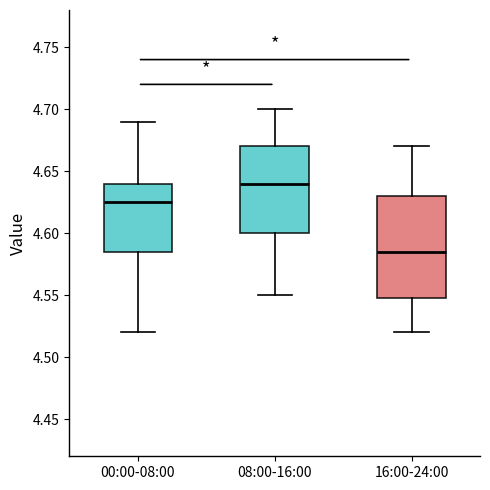

Which box has the lowest median line?

16:00-24:00